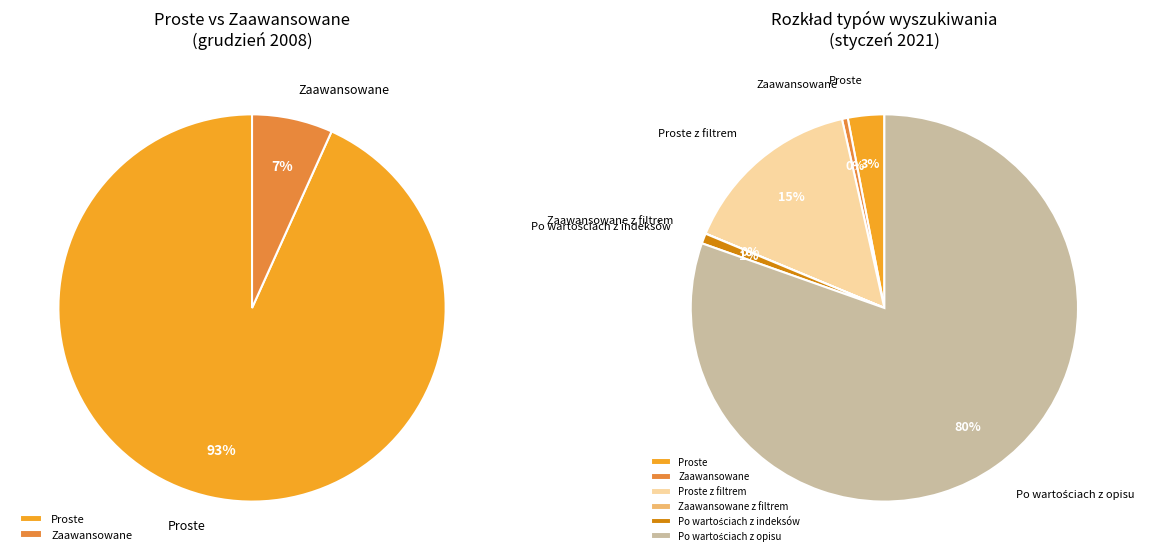

Does Proste represent more than half of the total?

Yes